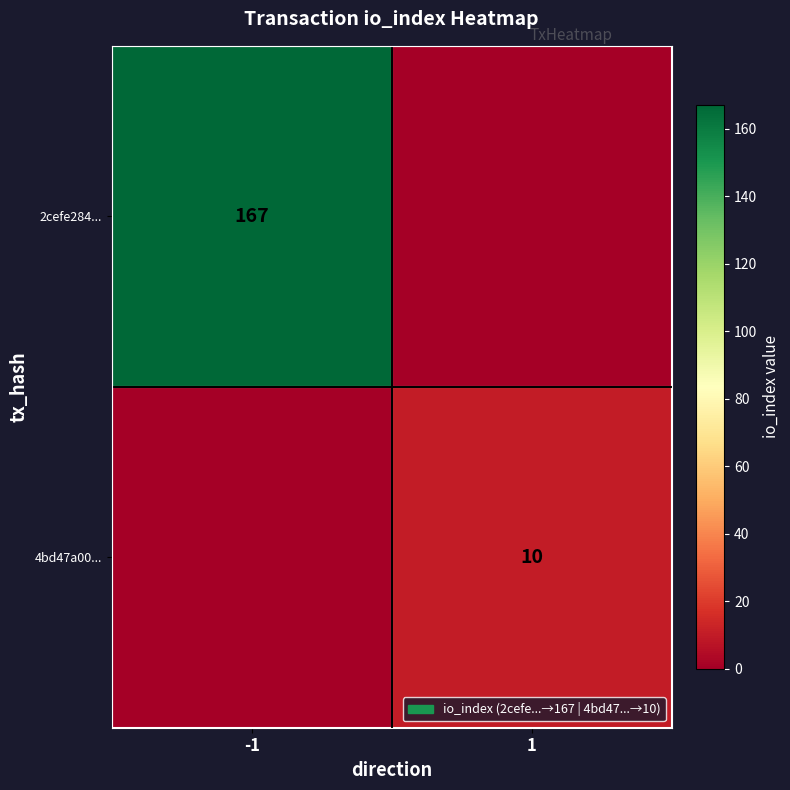

Is it true that 2cefe284... equals 85 at -1?

False